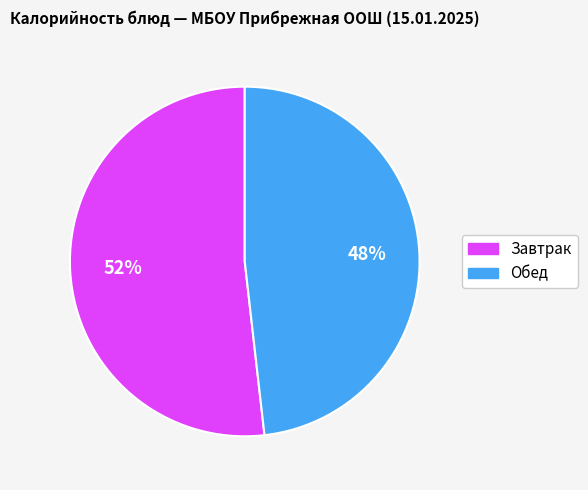

What is the largest slice in the pie chart?

Завтрак